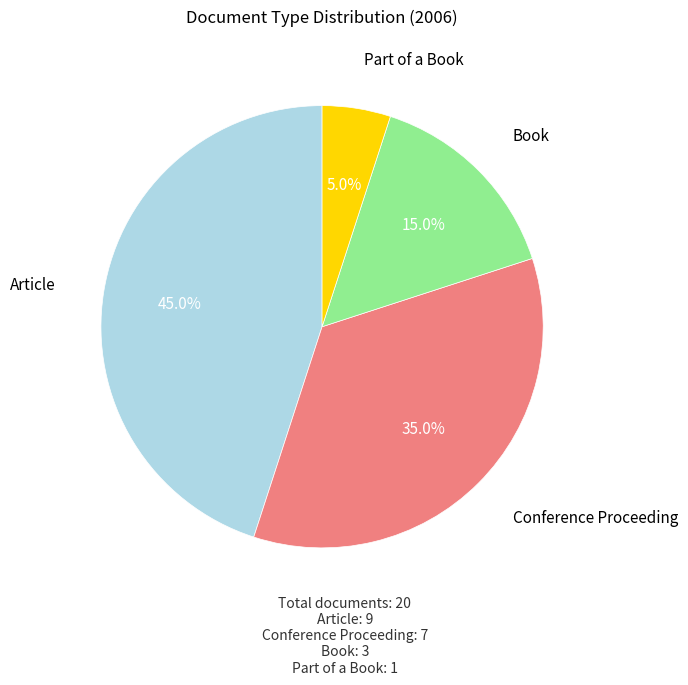

Is there a majority slice in this chart?

No